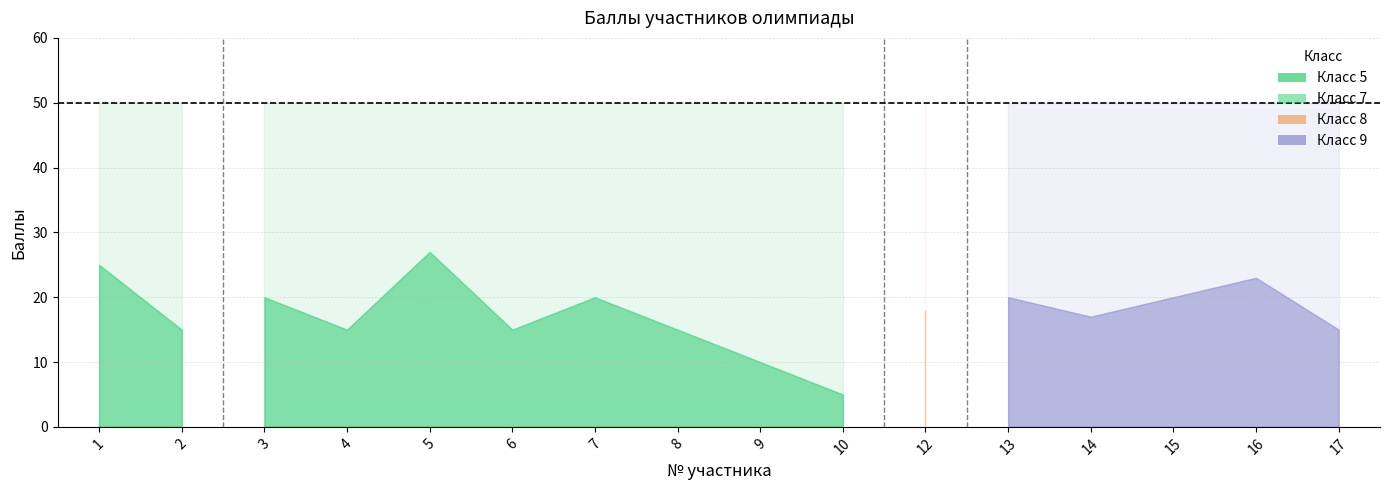

Is the value of Балл at 13 greater than the value of Максимальный балл at 13?

No